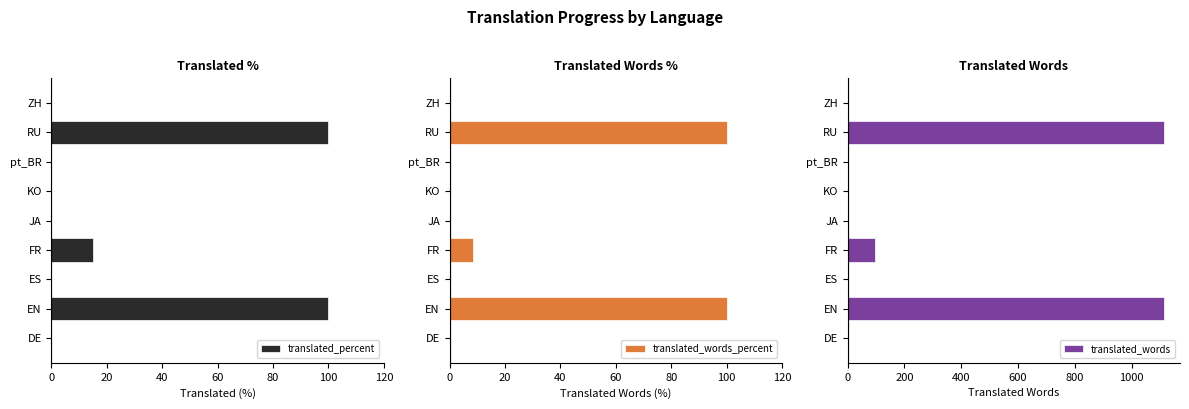

Is it true that translated_words_percent equals 0.0 at pt_BR?

True